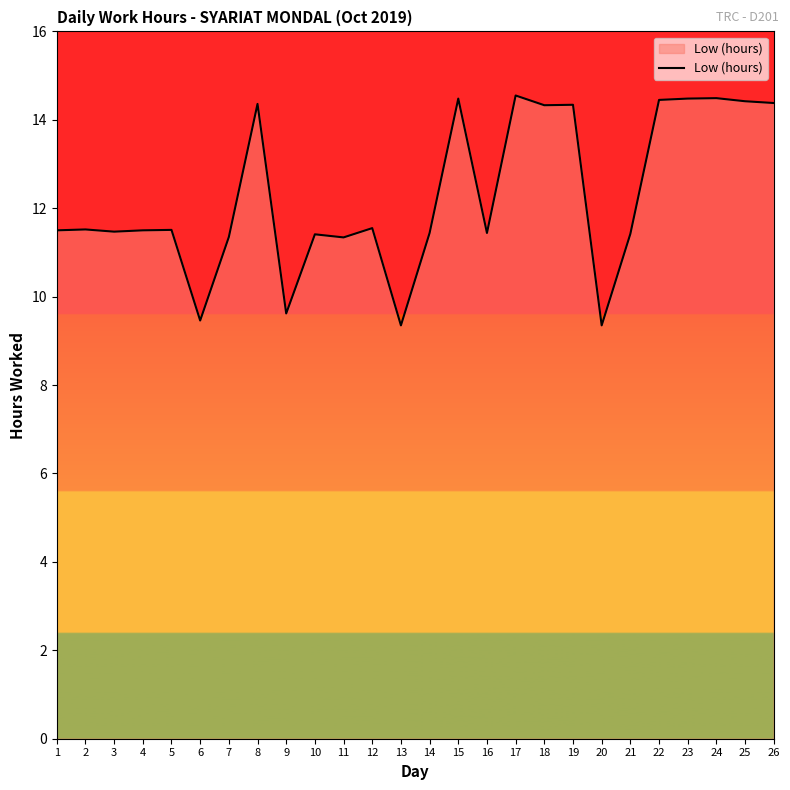

What is the change in value from 4 to 26?

+2.9